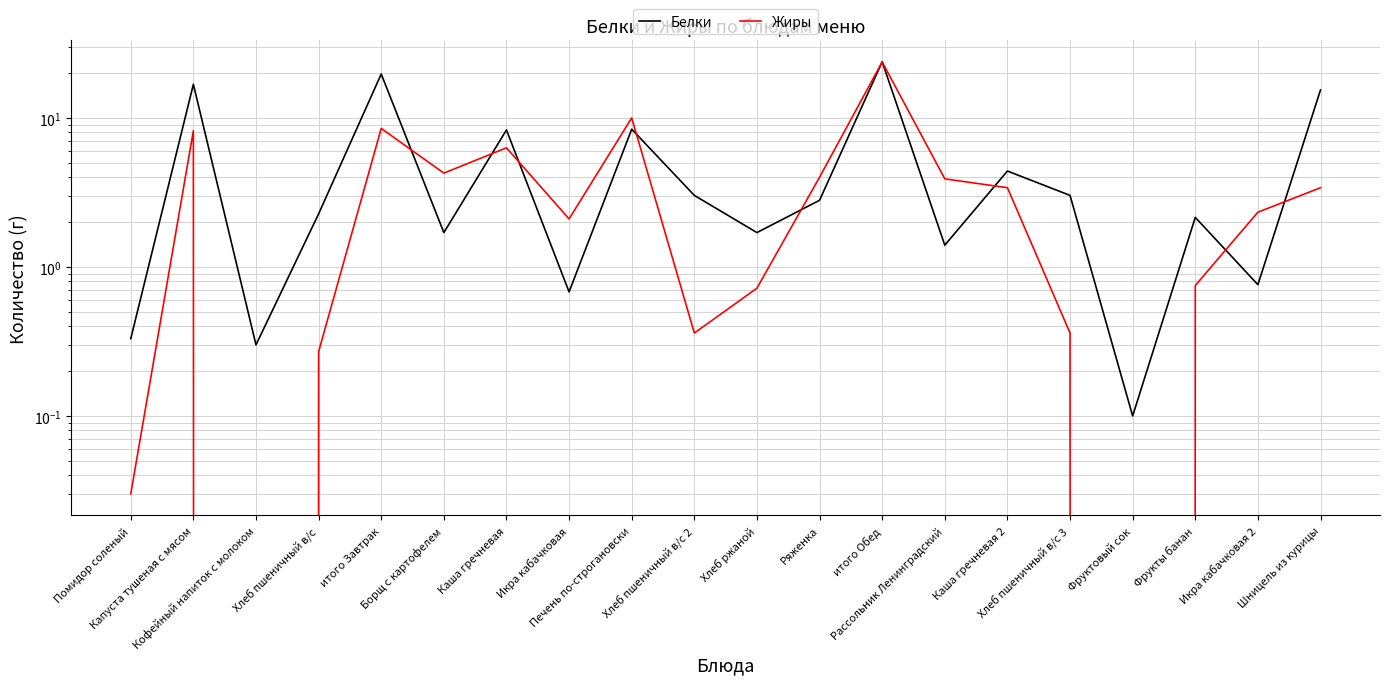

Reading right to left, transcribe all the data shown in this chart.

Белки: Шницель из курицы=15.4	Икра кабачковая 2=0.8	Фрукты банан=2.1	Фруктовый сок=0.1	Хлеб пшеничный в/с 3=3.0	Каша гречневая 2=4.4	Рассольник Ленинградский=1.4	итого Обед=23.8	Ряженка=2.8	Хлеб ржаной=1.7	Хлеб пшеничный в/с 2=3.0	Печень по-строгановски=8.4	Икра кабачковая=0.7	Каша гречневая=8.3	Борщ с картофелем=1.7	итого Завтрак=19.7	Хлеб пшеничный в/с=2.3	Кофейный напиток с молоком=0.3	Капуста тушеная с мясом=16.8	Помидор соленый=0.3
Жиры: Шницель из курицы=3.4	Икра кабачковая 2=2.3	Фрукты банан=0.8	Фруктовый сок=0.0	Хлеб пшеничный в/с 3=0.4	Каша гречневая 2=3.4	Рассольник Ленинградский=3.9	итого Обед=23.7	Ряженка=4.0	Хлеб ржаной=0.7	Хлеб пшеничный в/с 2=0.4	Печень по-строгановски=10.0	Икра кабачковая=2.1	Каша гречневая=6.3	Борщ с картофелем=4.3	итого Завтрак=8.5	Хлеб пшеничный в/с=0.3	Кофейный напиток с молоком=0.0	Капуста тушеная с мясом=8.2	Помидор соленый=0.0